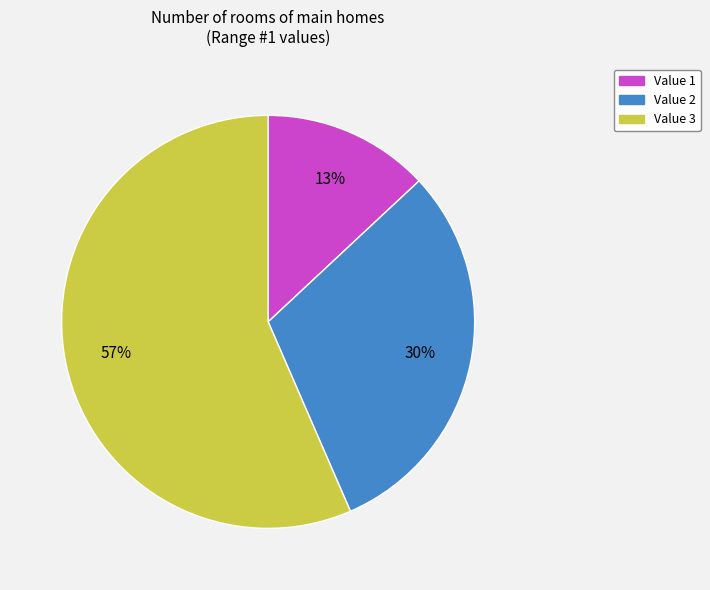

Which category accounts for the majority?

Value 3